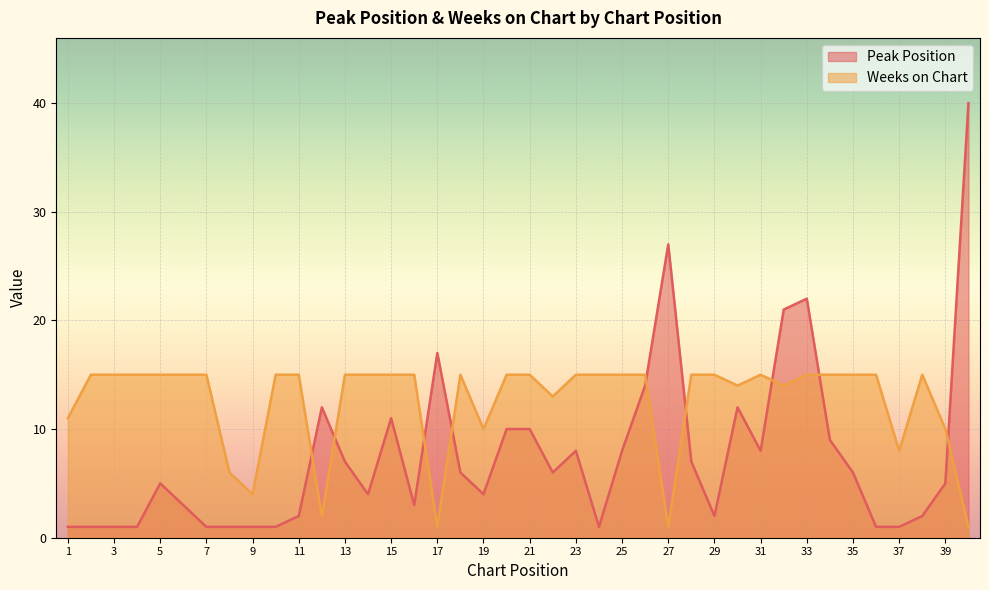

True or false: Peak Position and Weeks on Chart cross at least once.

True